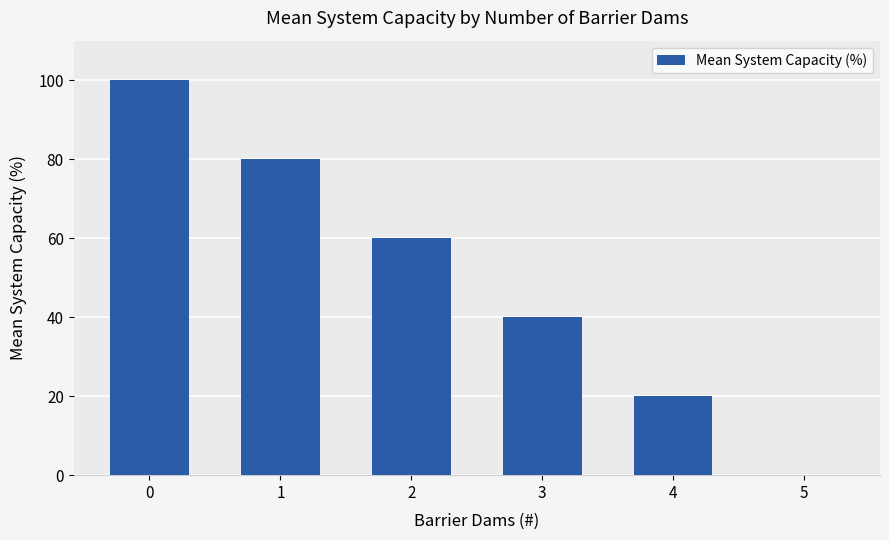

What is the difference between the values at 1 and 4?

60